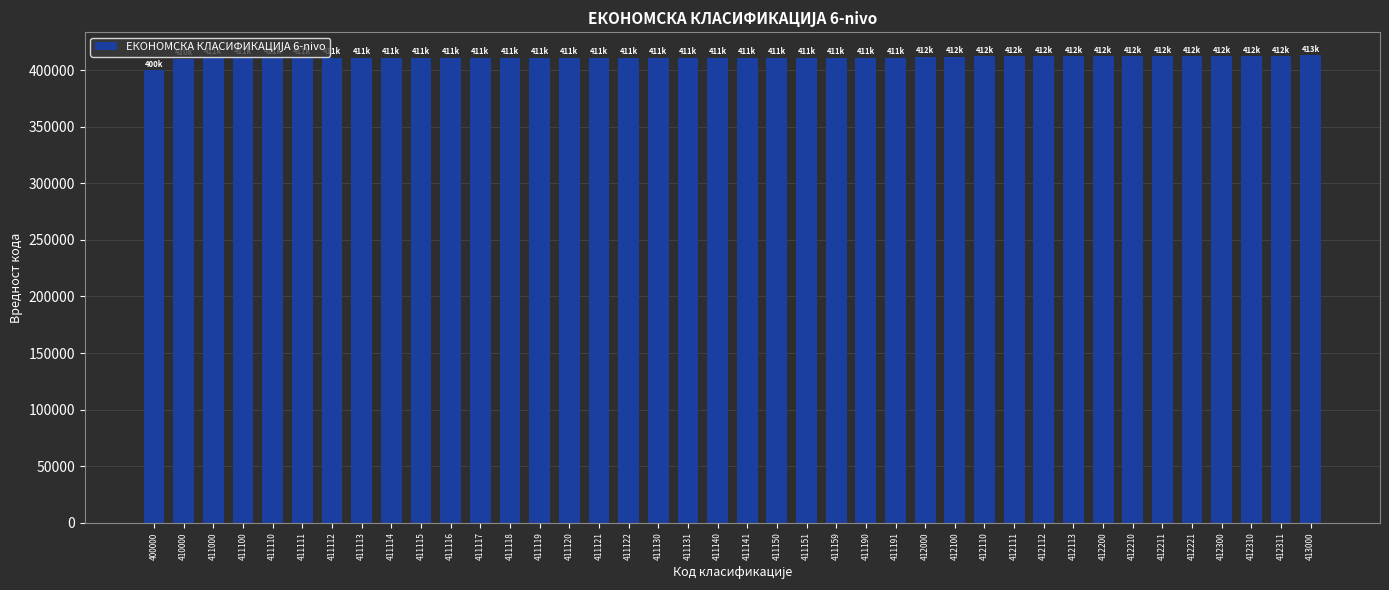

The value at 412300 is 412300. True or false?

True